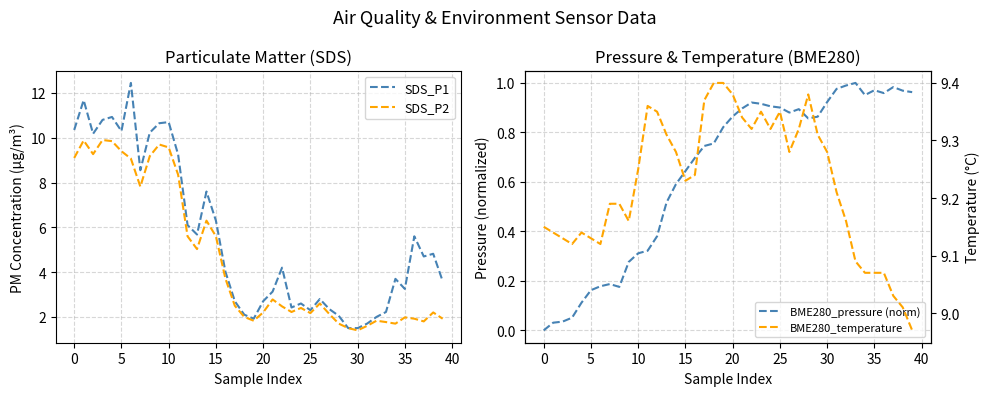

What is the difference between the highest and lowest values at 27?

8.4